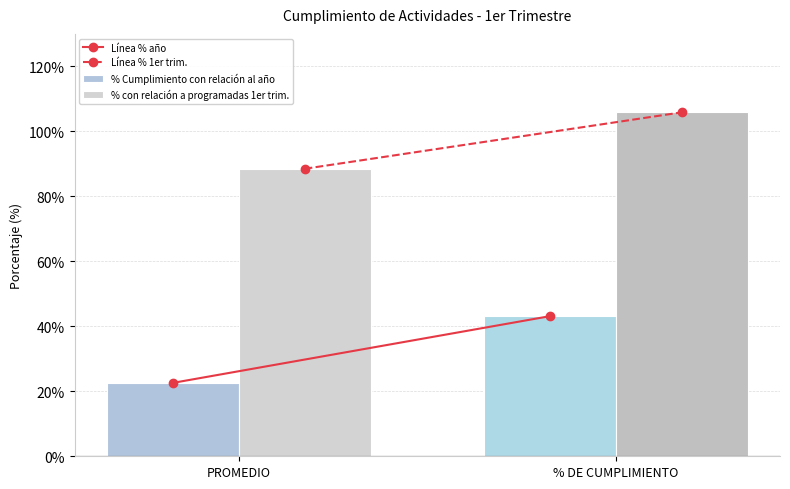

Does the chart contain any negative values?

No